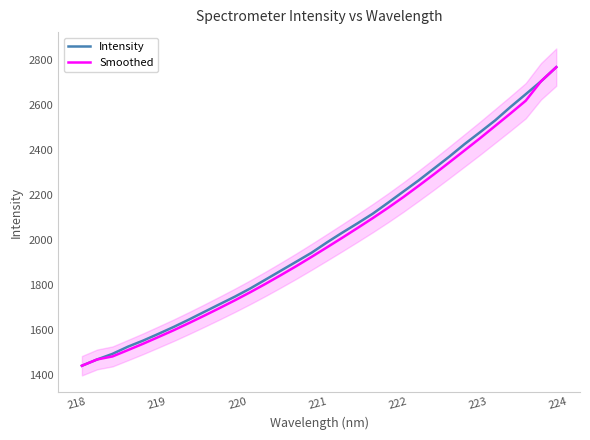

What is the minimum value for Intensity?

1440.5